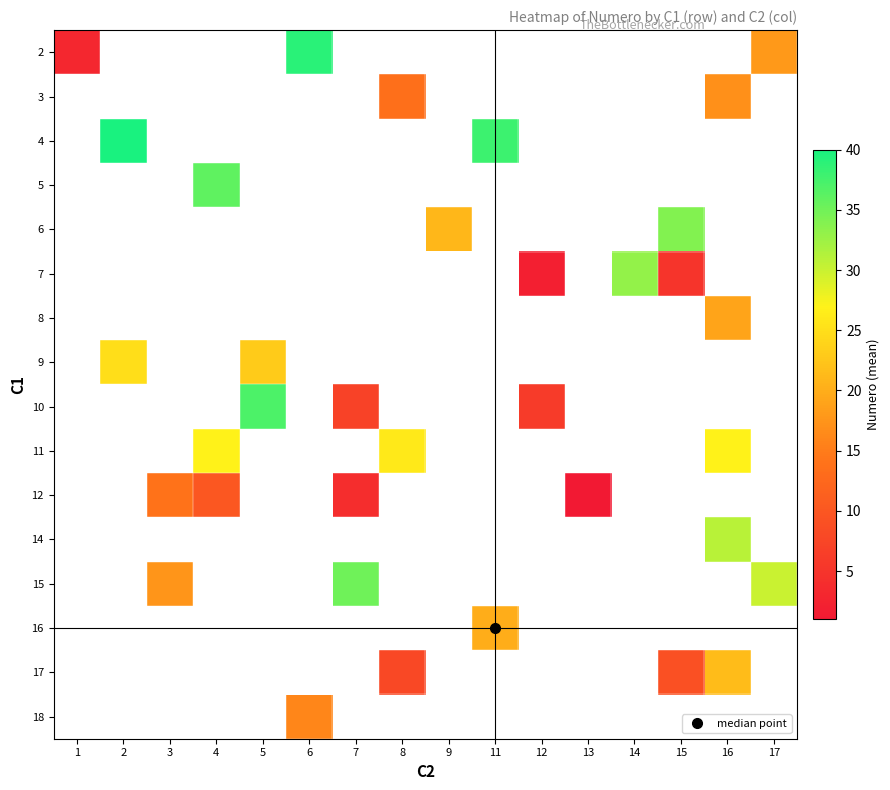

The value of 6 at 15 is 34.0. True or false?

True